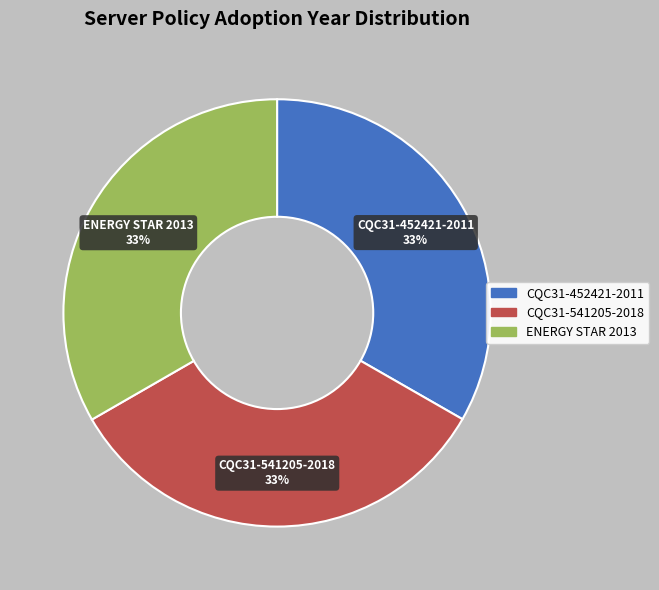

Is the sum of CQC31-541205-2018 and CQC31-452421-2011 greater than half?

Yes